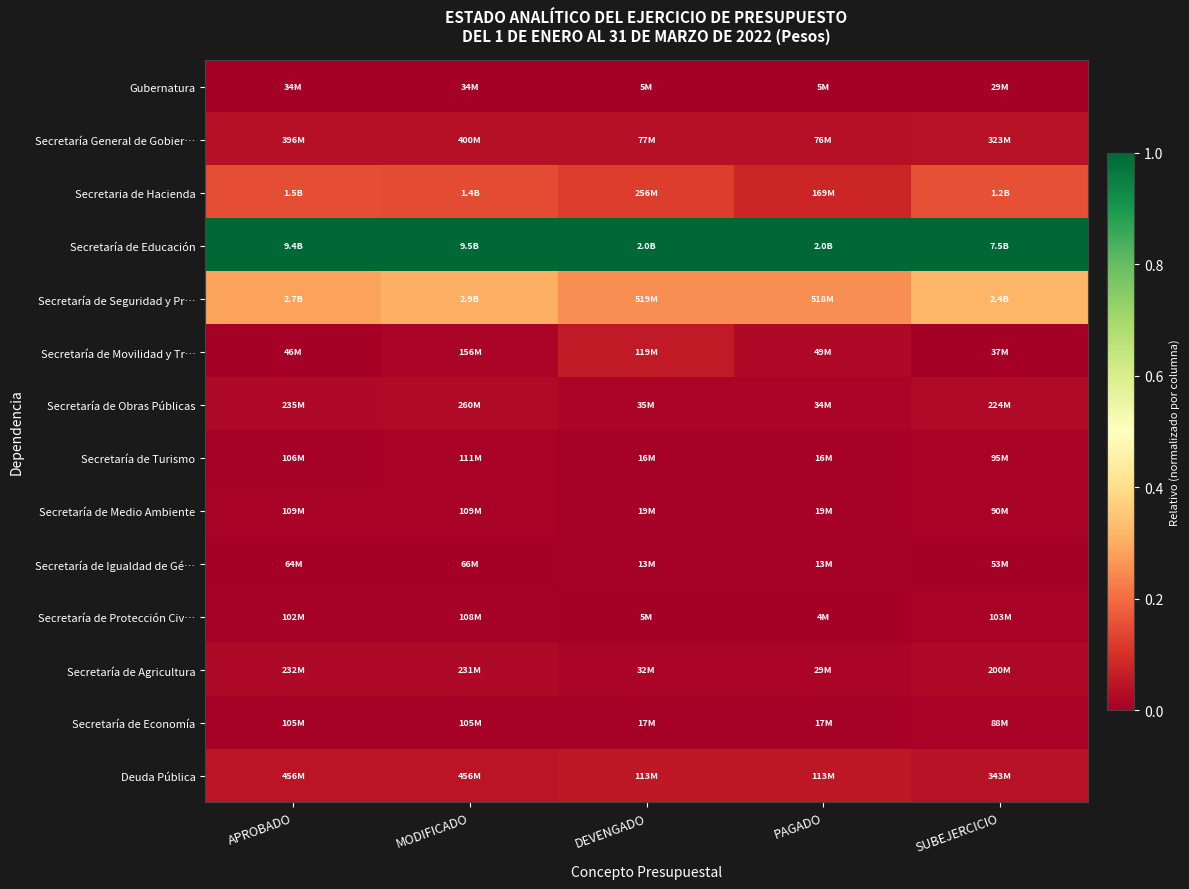

At how many categories does at least one series exceed 0?

5